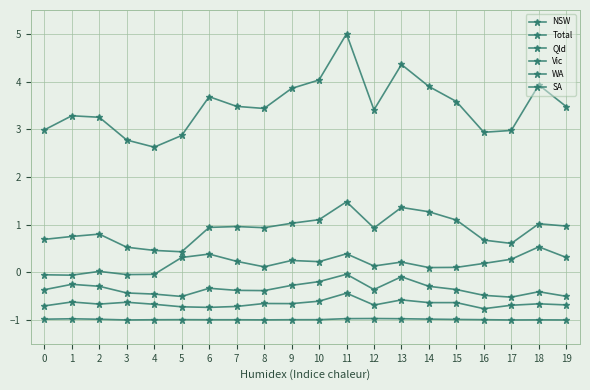

Where is the first local minimum for WA?

2